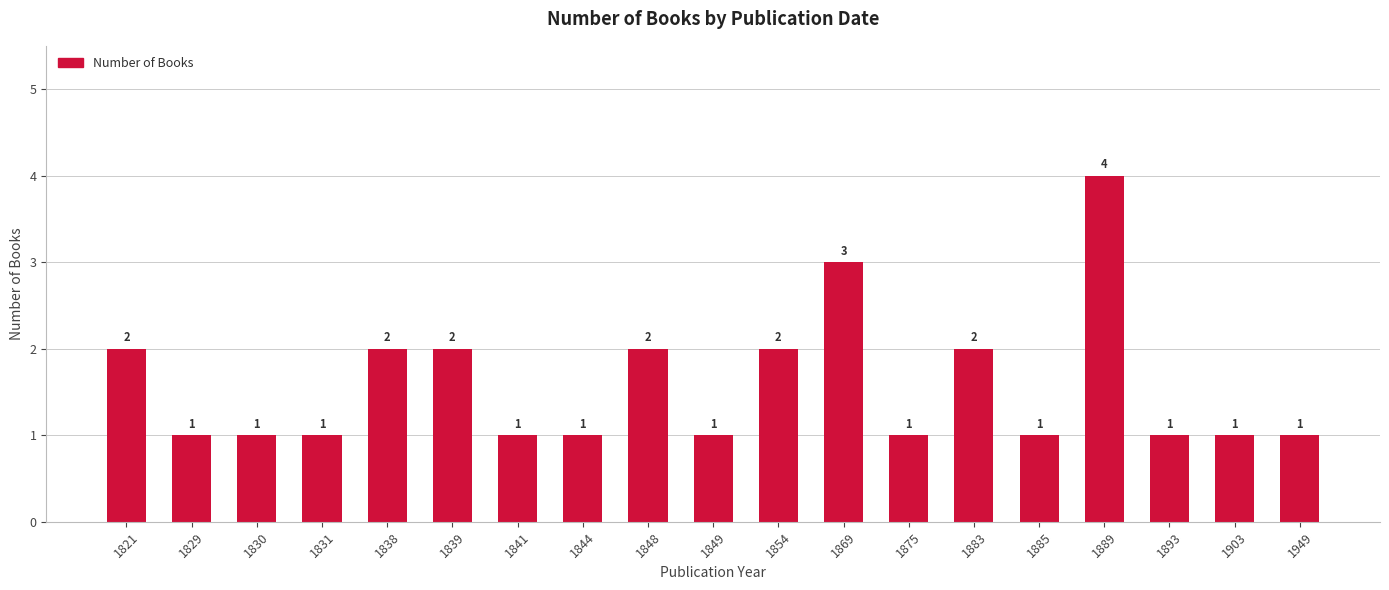

What is the maximum value shown in the chart?

4